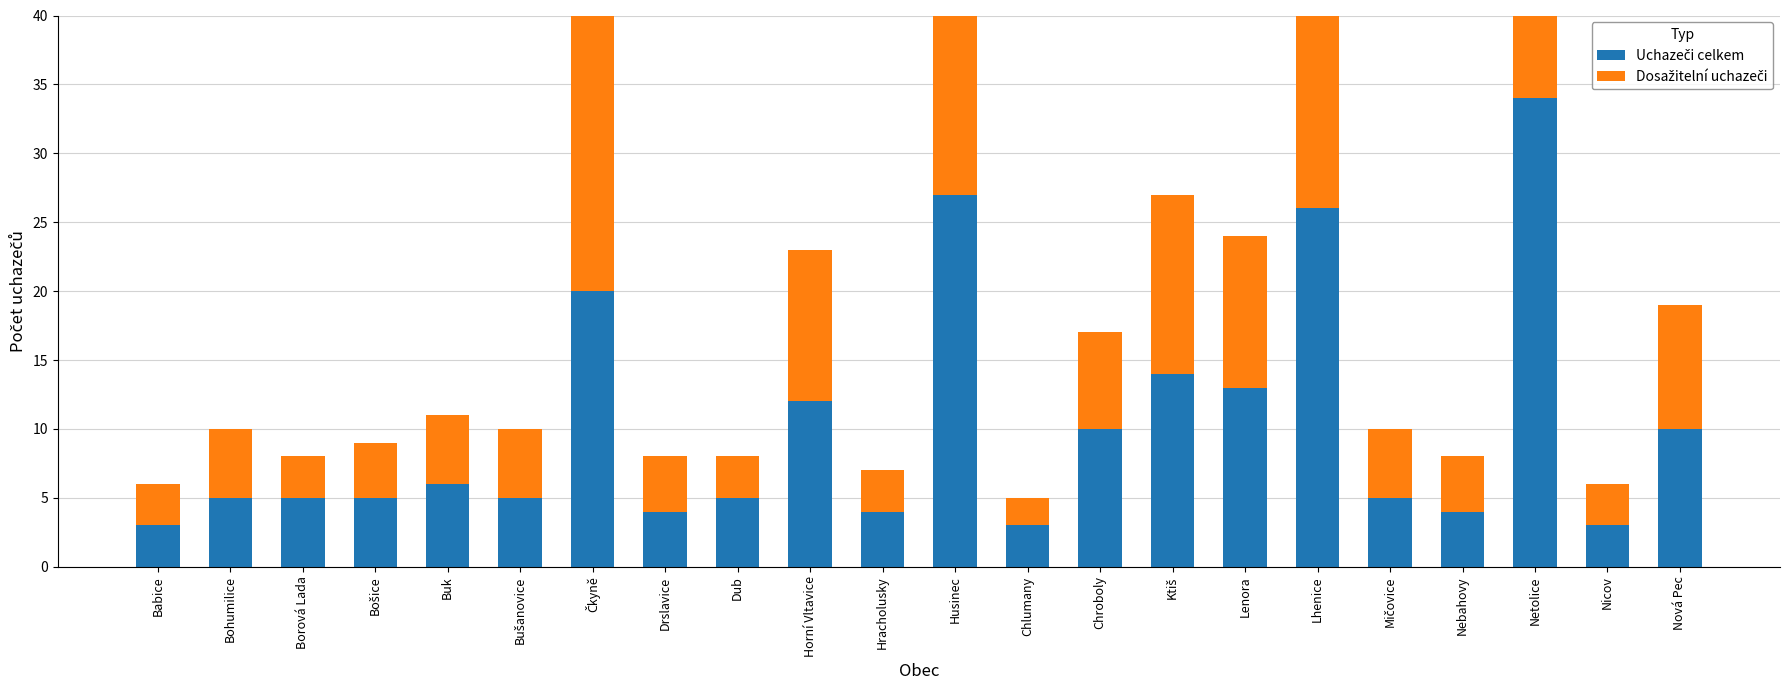

True or false: Uchazeči celkem has a value of 6 at Drslavice.

False